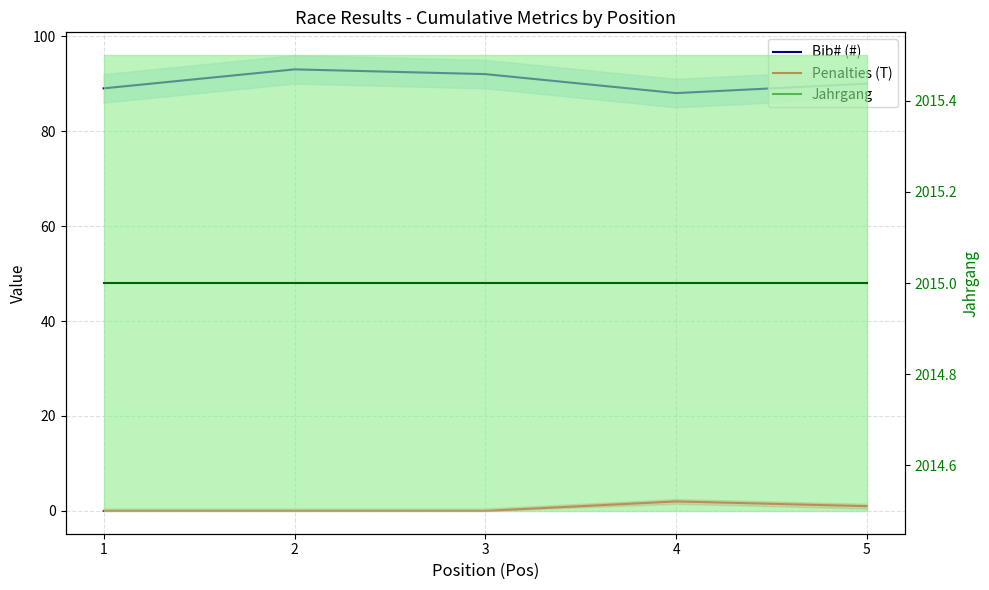

True or false: Penalties (T) has a value of 0 at 1.

True